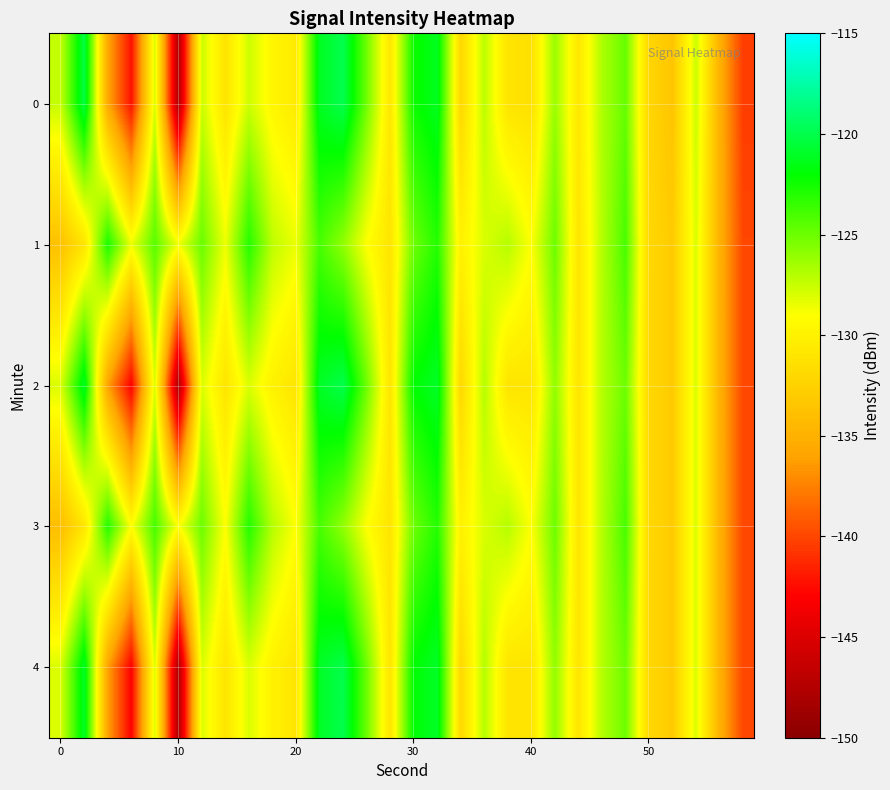

What is the difference between the second highest and minimum values in the 4 series?

27.0